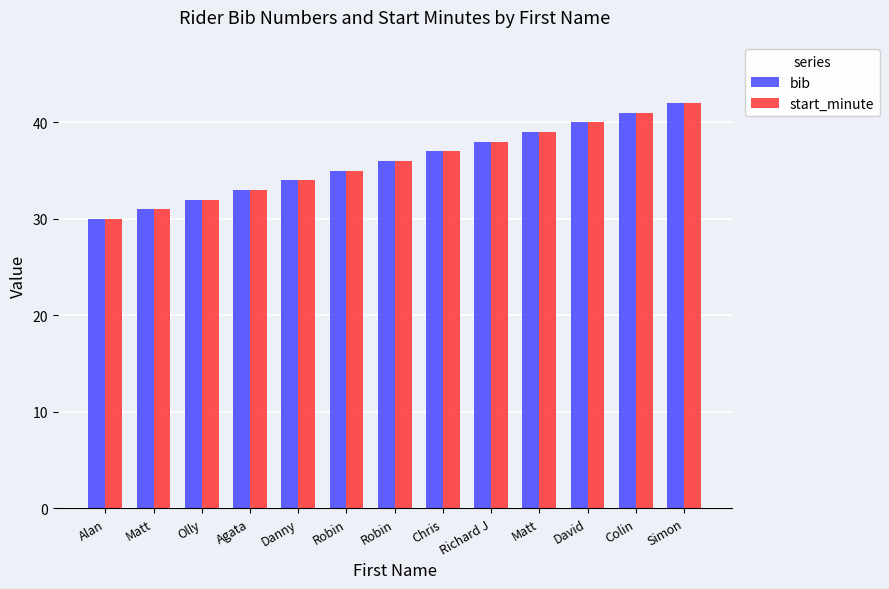

What is the difference between the start_minute values at Colin and Matt?

2